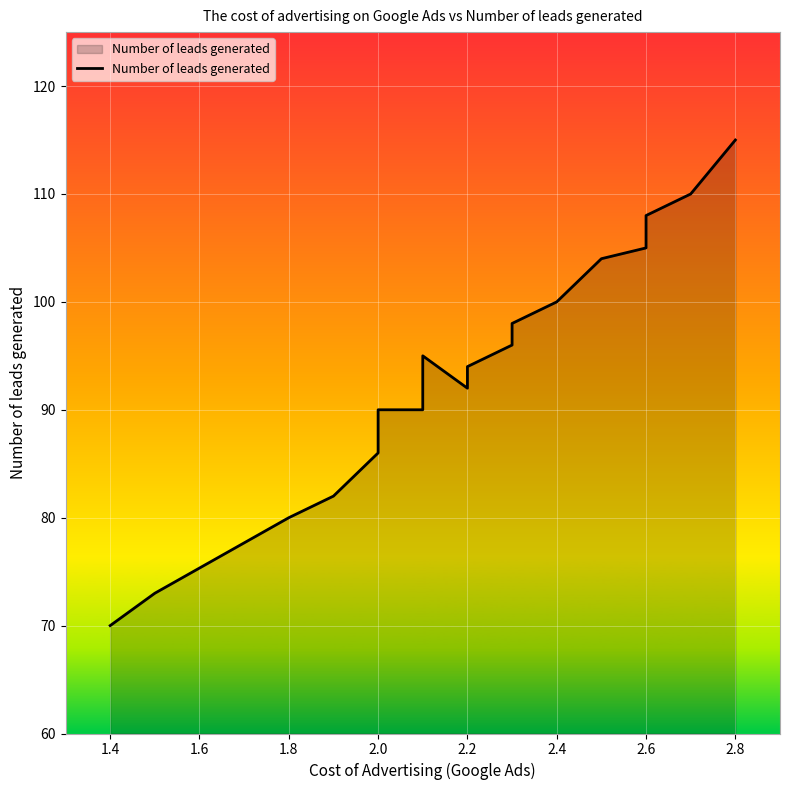

At which category does the chart reach its minimum across all series?

1.4